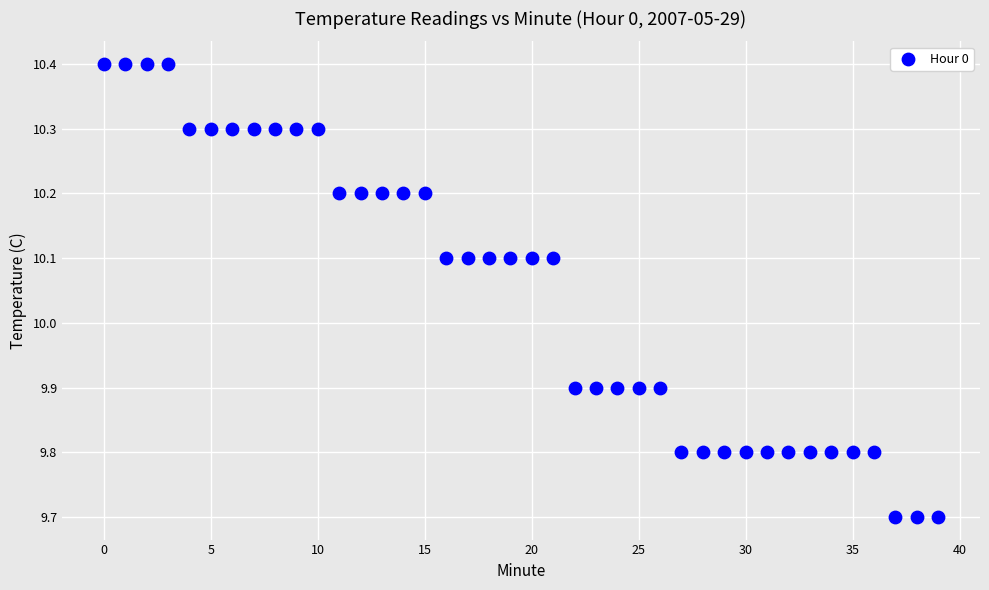

What is the range of Y values (max minus min)?

0.7